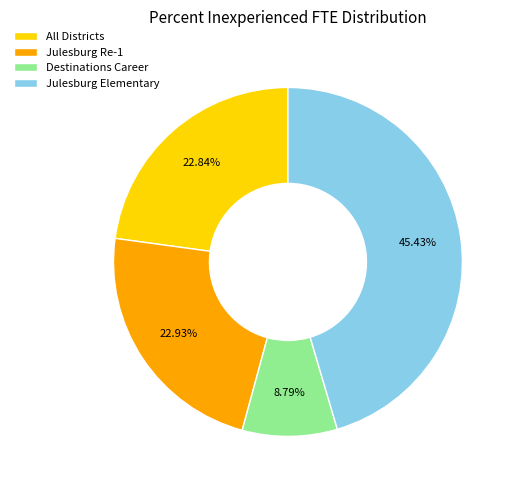

Between Destinations Career and All Districts, which is larger?

All Districts